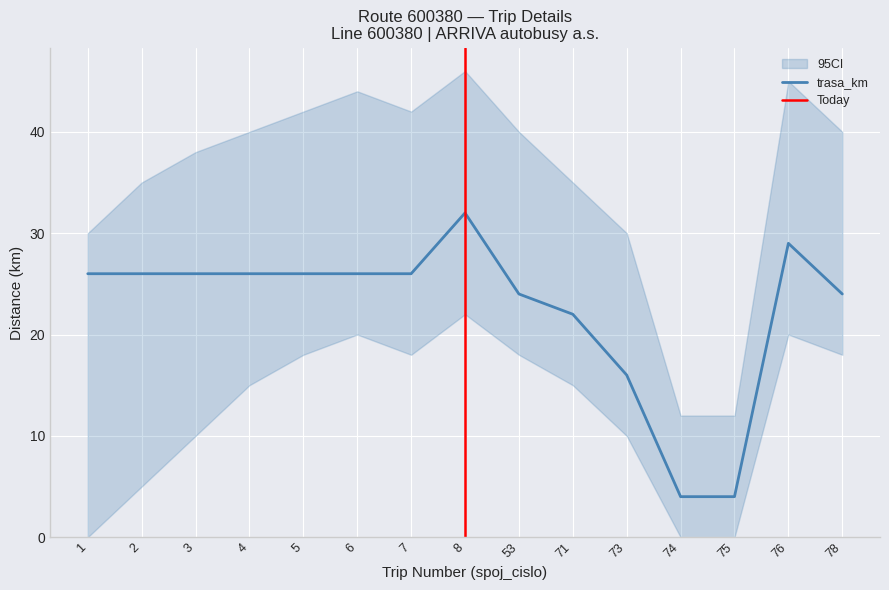

Reading right to left, list all the values displayed in this chart.

78=24	76=29	75=4	74=4	73=16	71=22	53=24	8=32	7=26	6=26	5=26	4=26	3=26	2=26	1=26